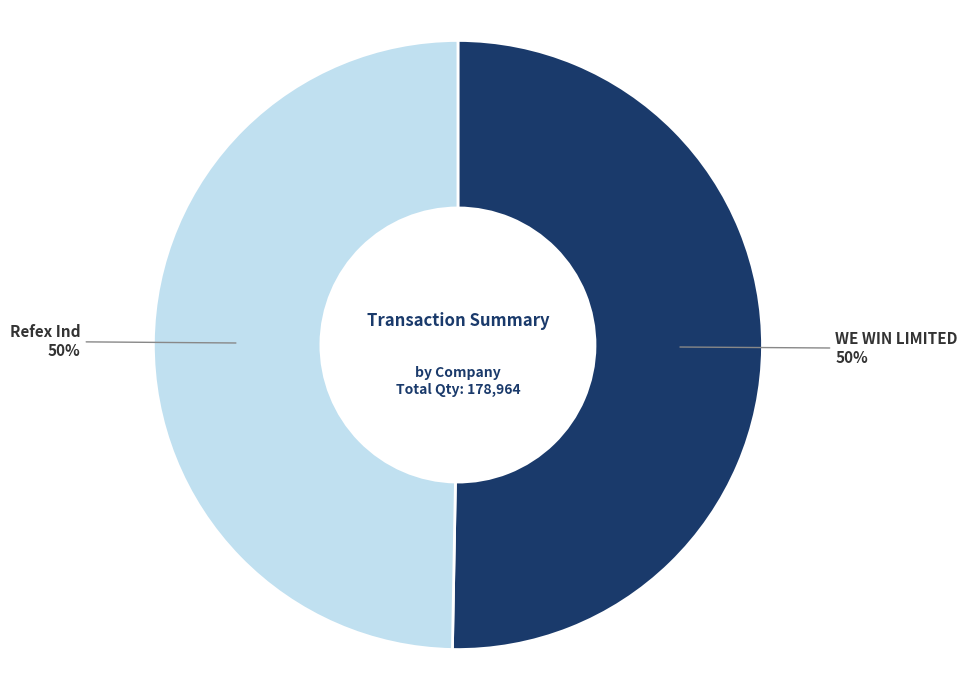

What percentage is the WE WIN LIMITED slice, to the nearest percent?

50%